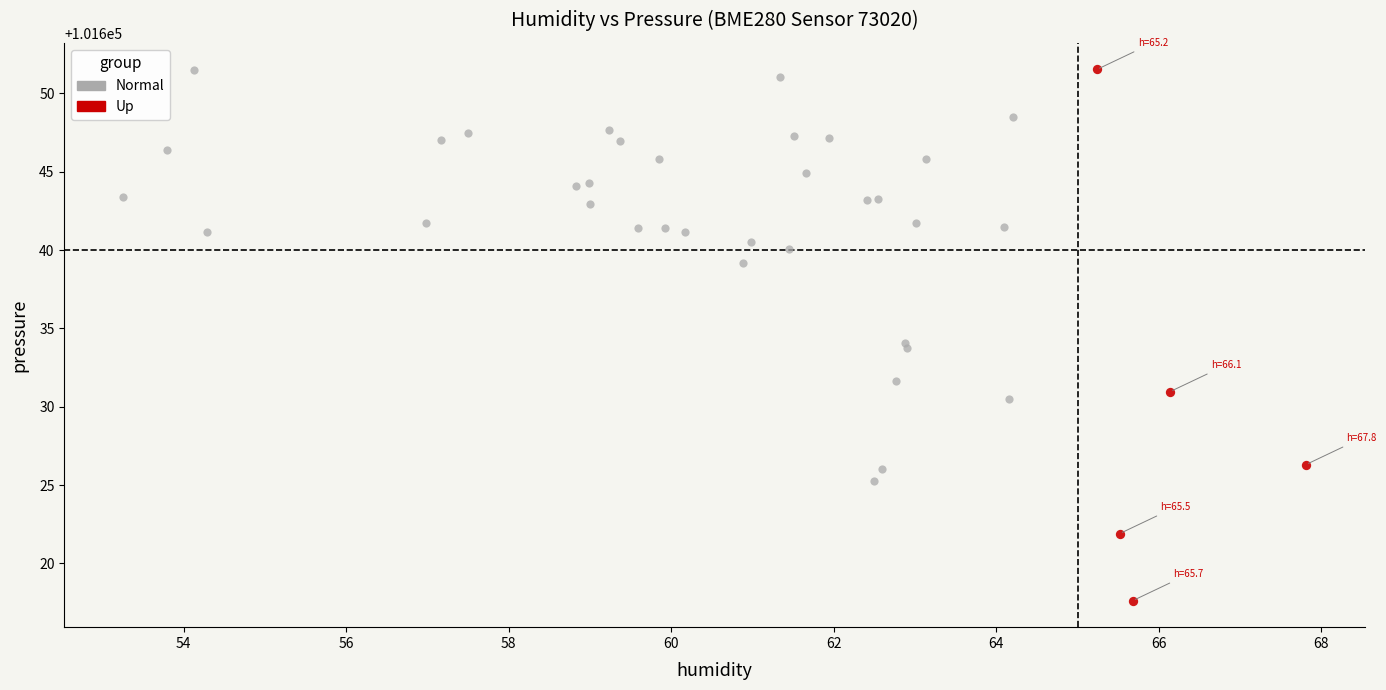

Which series reaches the minimum Y coordinate?

Up